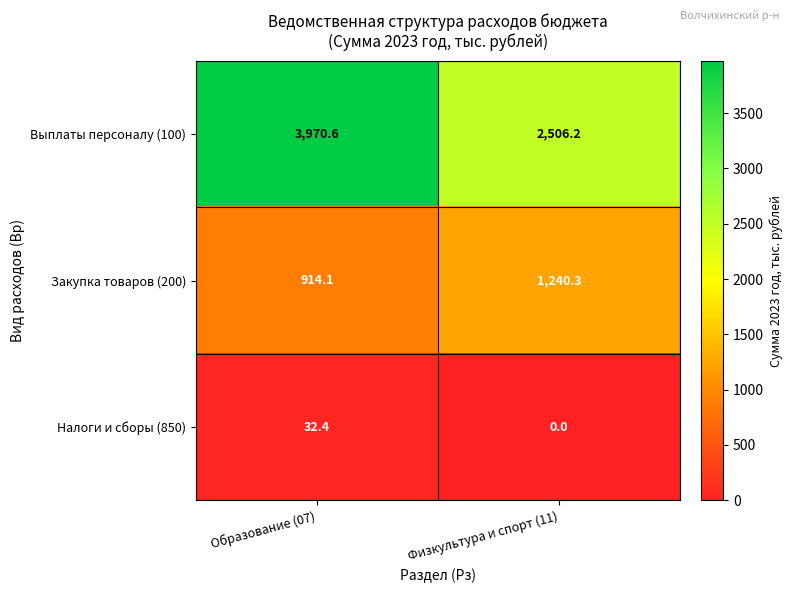

What is the average value of the Закупка товаров (200) series?

1077.2